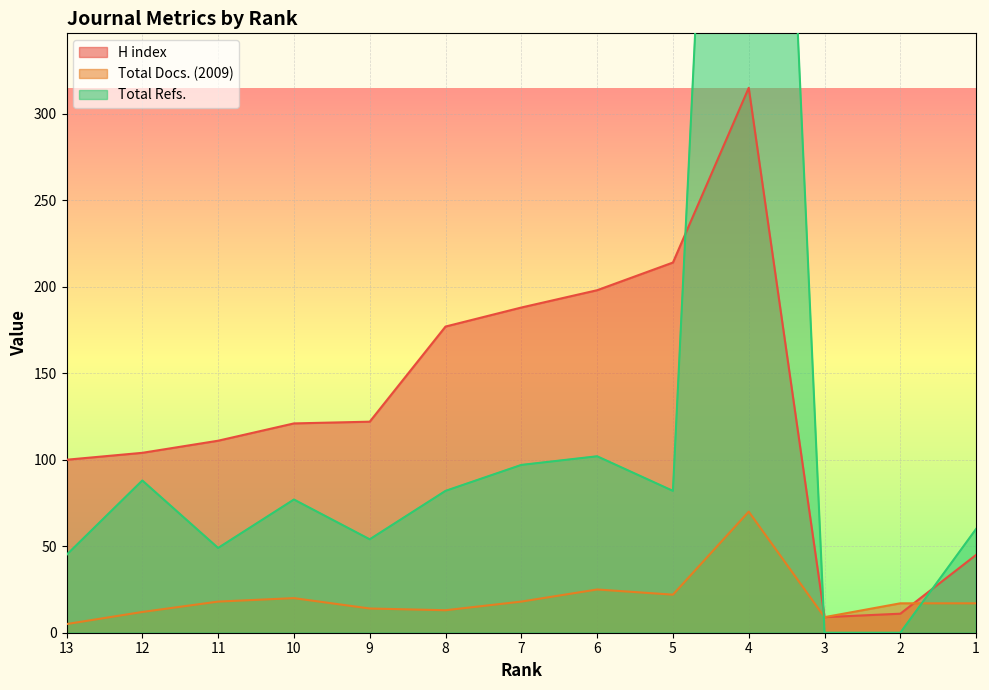

Is the value of Total Docs. (2009) at 1 greater than the value of H index at 8?

No